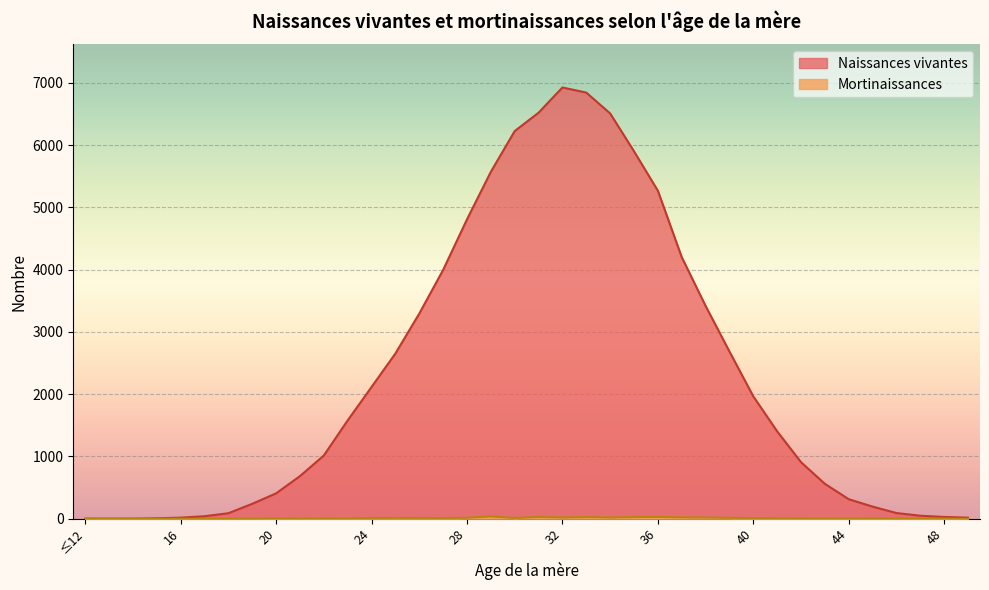

What is the difference between the maximum and minimum values in the Mortinaissances series?

36